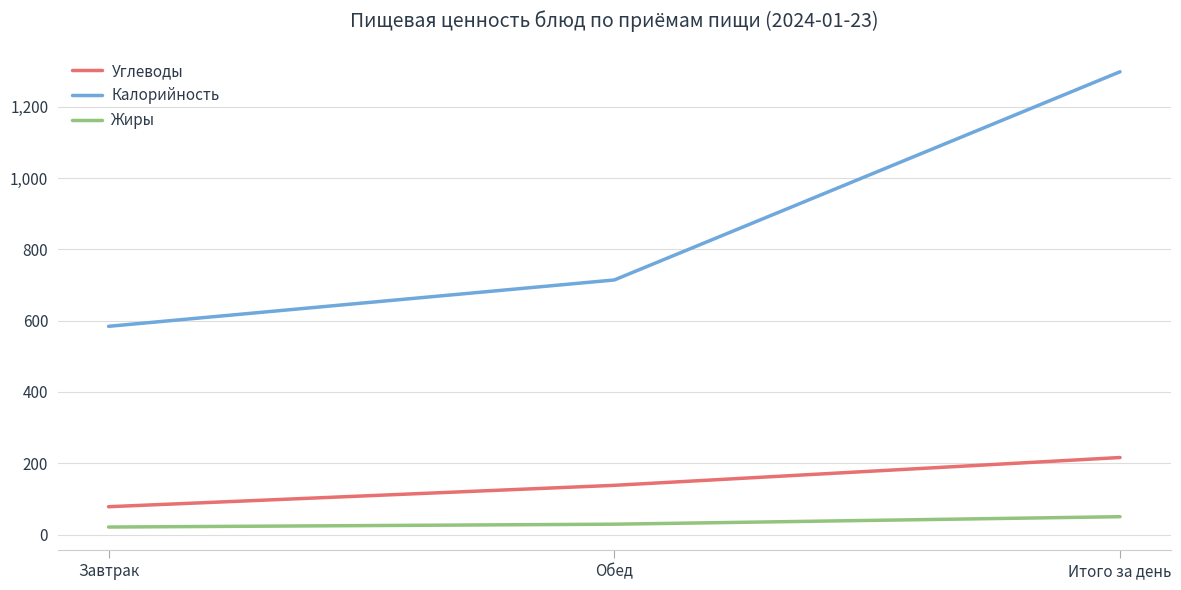

Which series has the widest spread of values?

Калорийность